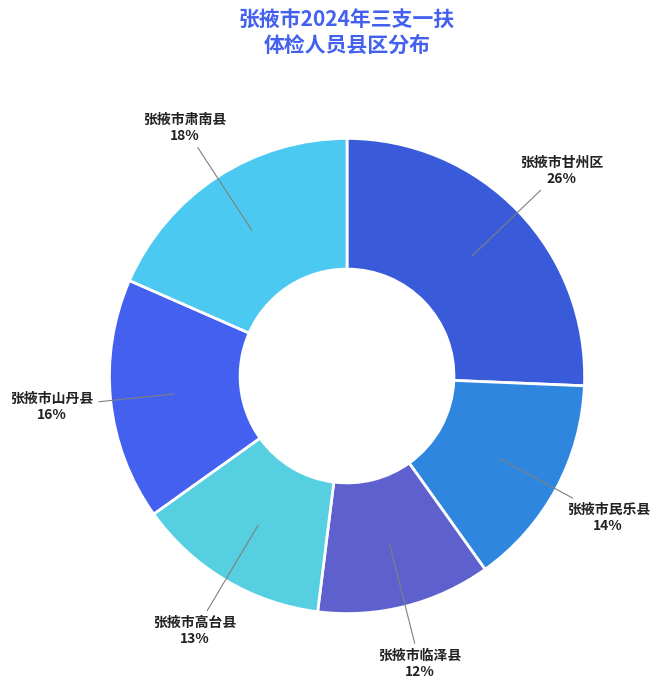

To the nearest percent, what portion does 张掖市临泽县 represent?

12%